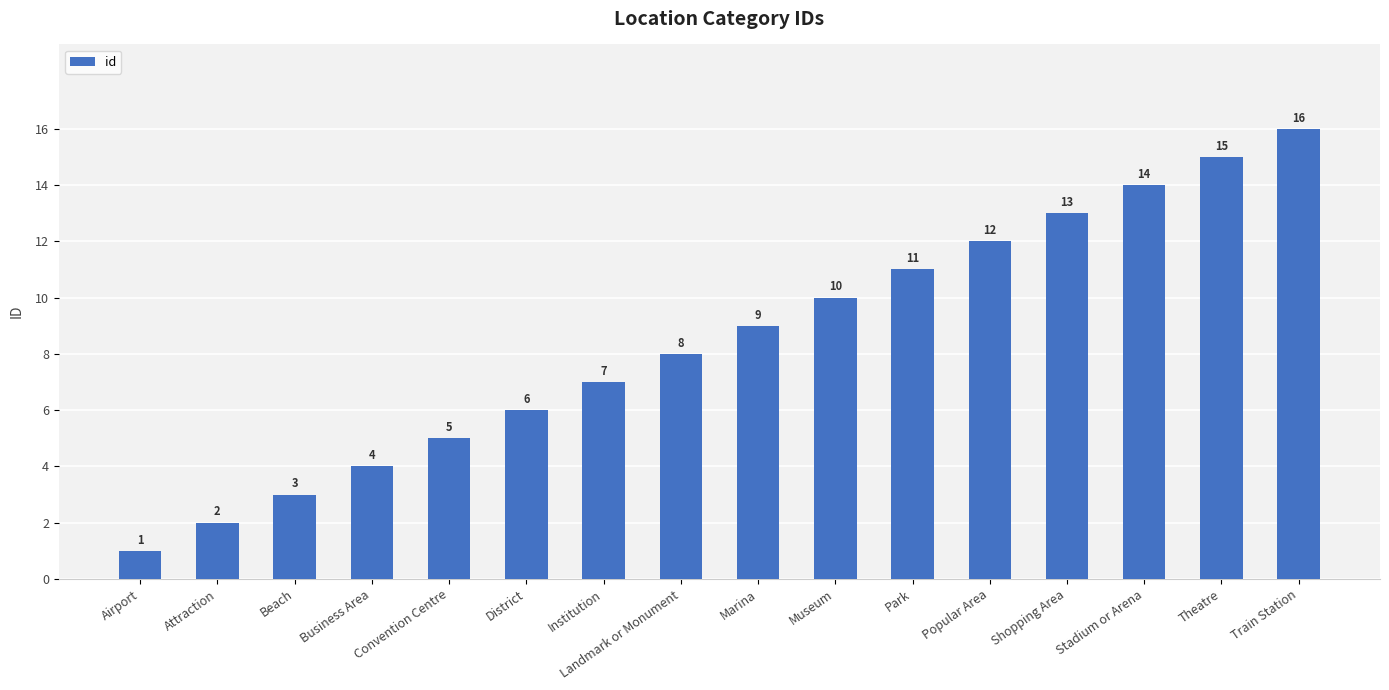

What is the difference between the values at District and Park?

5